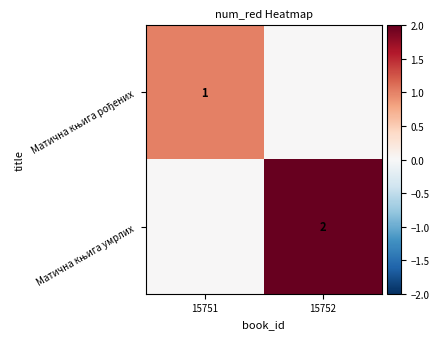

At which category does the chart reach its peak across all series?

15752